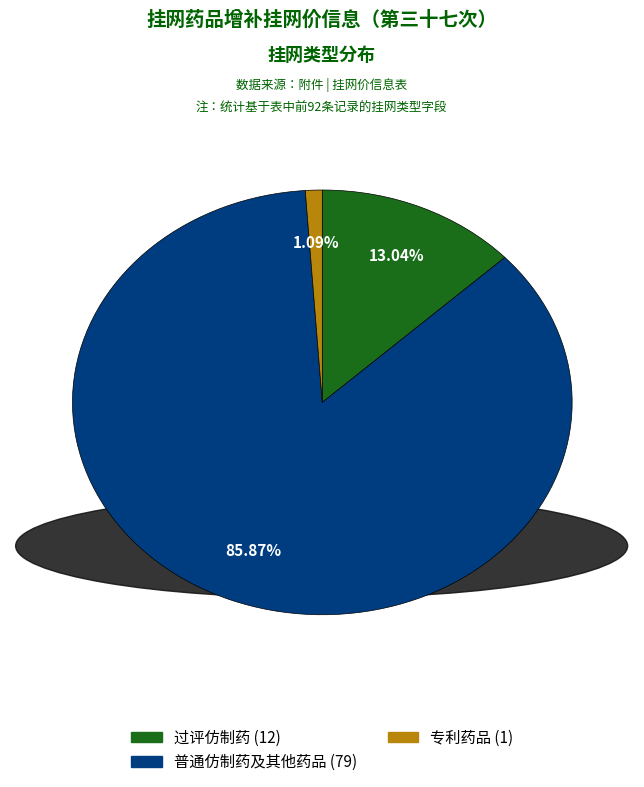

What percentage is the 普通仿制药及其他药品 slice, to the nearest percent?

86%